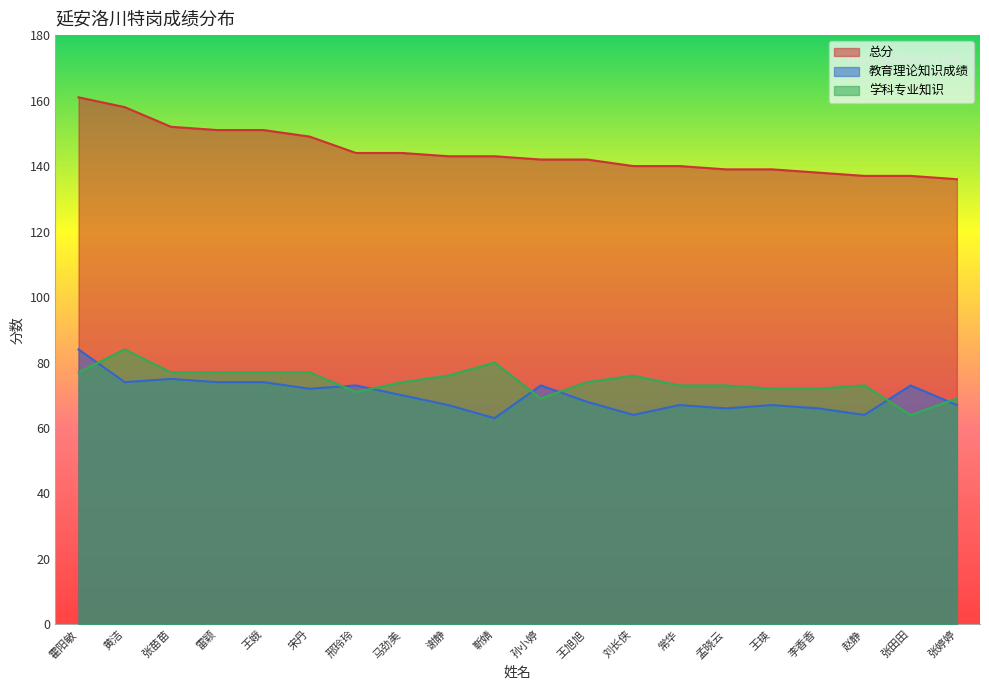

True or false: 总分 has a value of 197 at 谢静.

False